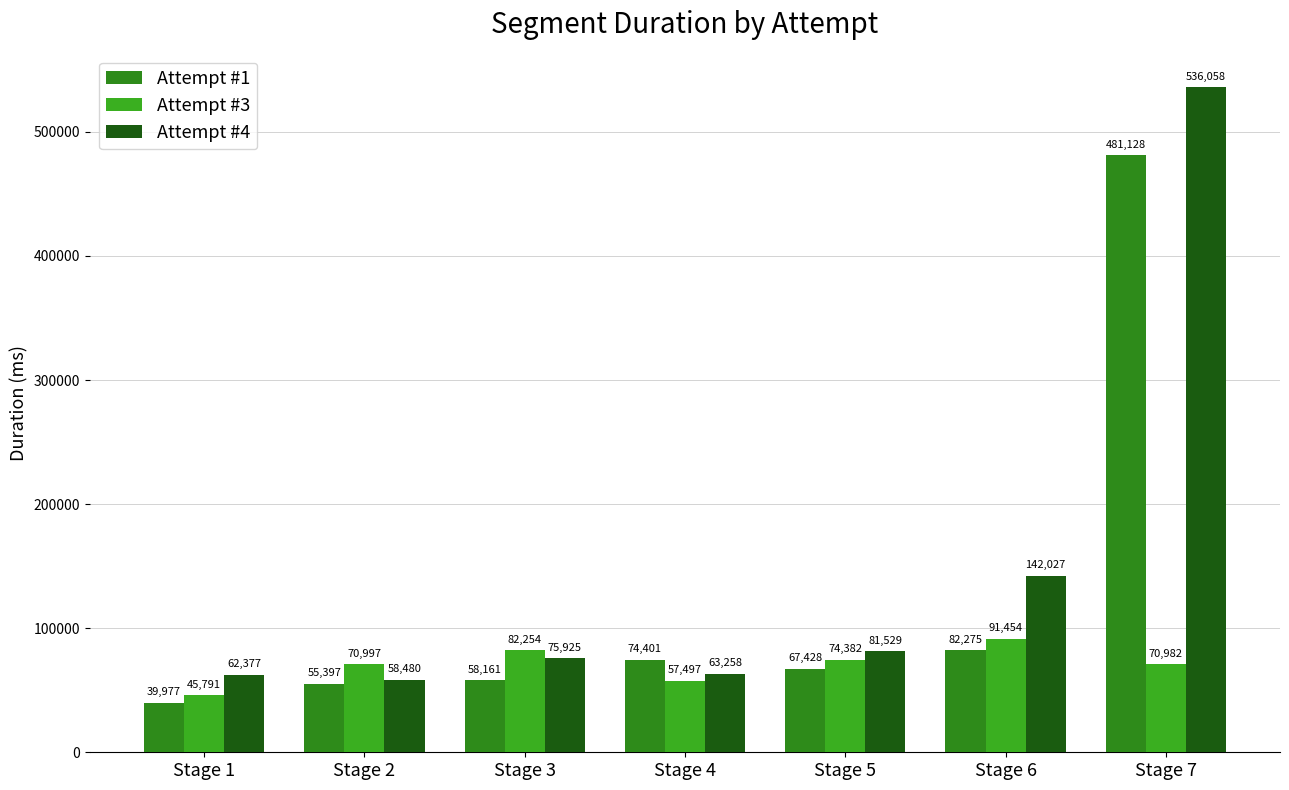

At Stage 6, list the series in order from smallest to largest.

Attempt #1, Attempt #3, Attempt #4